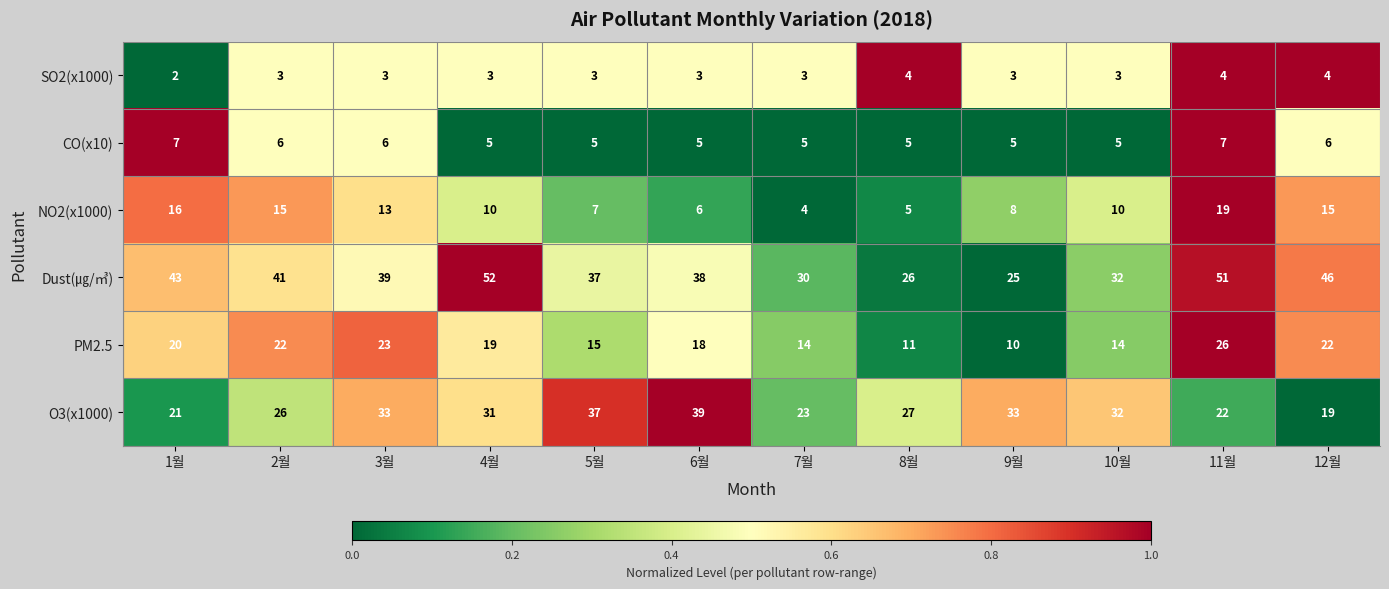

List the series in order of their peak value, lowest first.

SO2(x1000), CO(x10), NO2(x1000), PM2.5, O3(x1000), Dust(㎍/㎥)